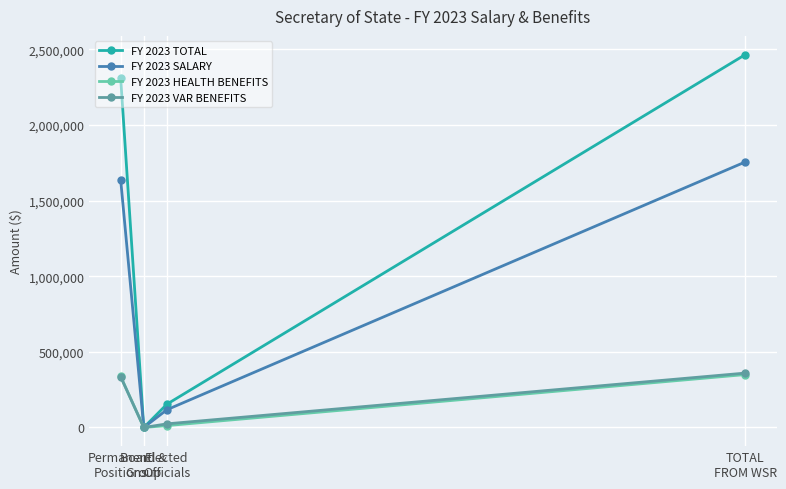

What is the maximum value shown in the chart?

2465864.3